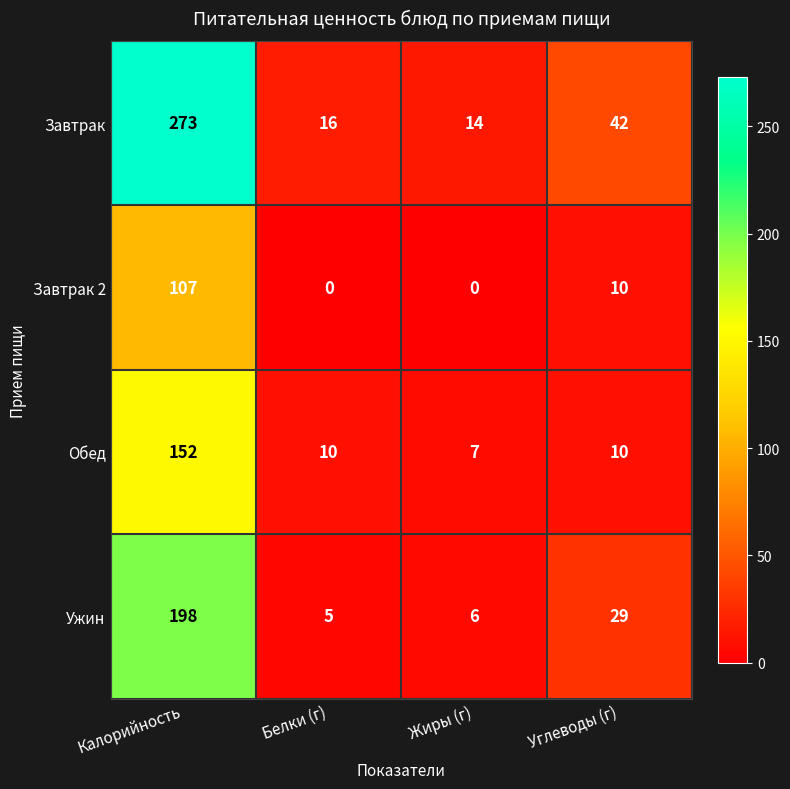

Reading left to right, list all the values displayed in this chart.

Завтрак: 273	16	14	42
Завтрак 2: 107	0	0	10
Обед: 152	10	7	10
Ужин: 198	5	6	29